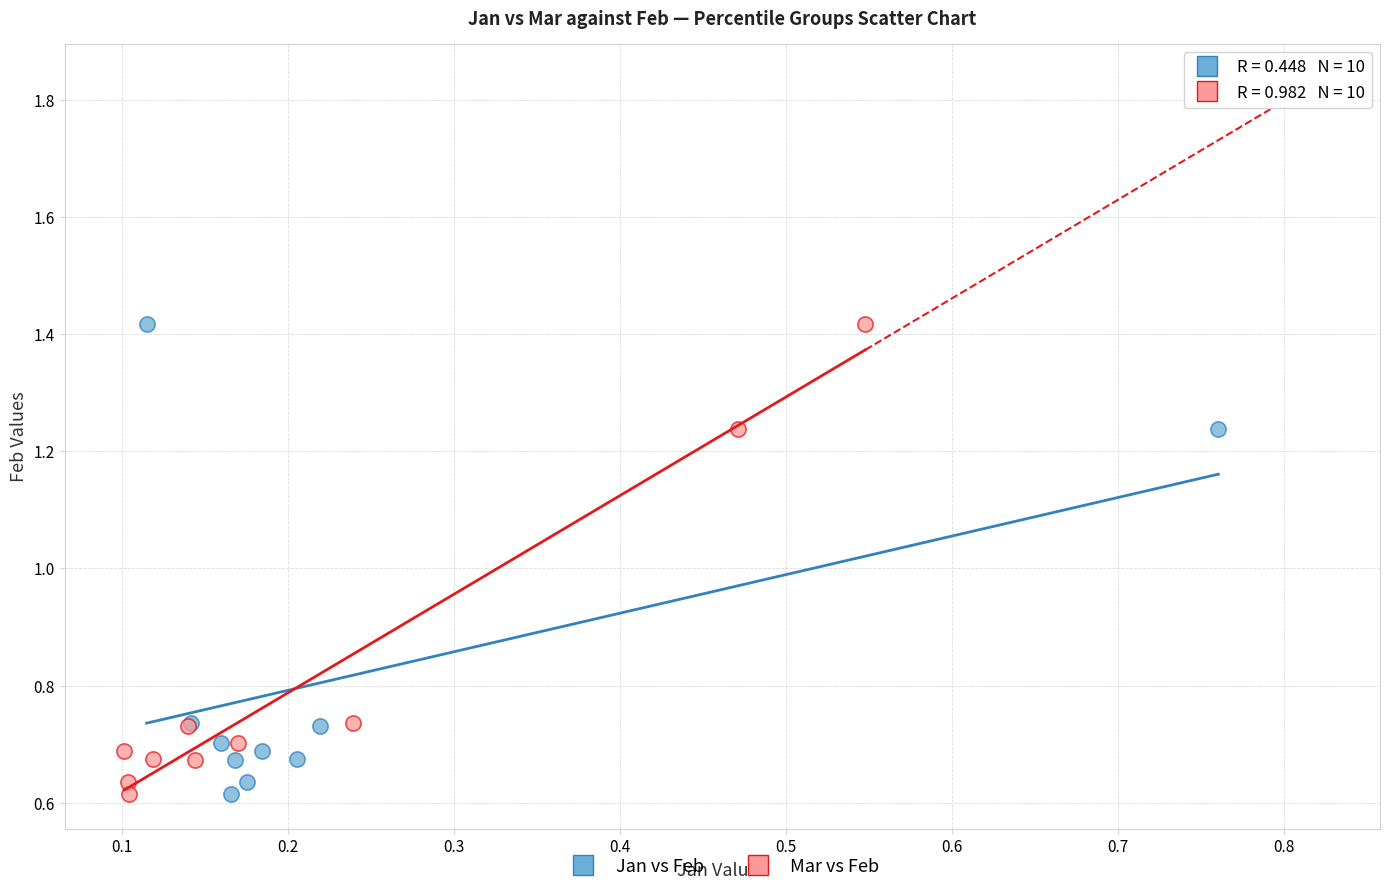

What are all the series names shown in the legend?

Jan vs Feb, Mar vs Feb